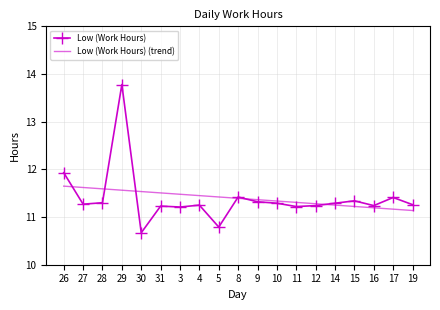

The value of Low (Work Hours) at 15 is 11.3. True or false?

True